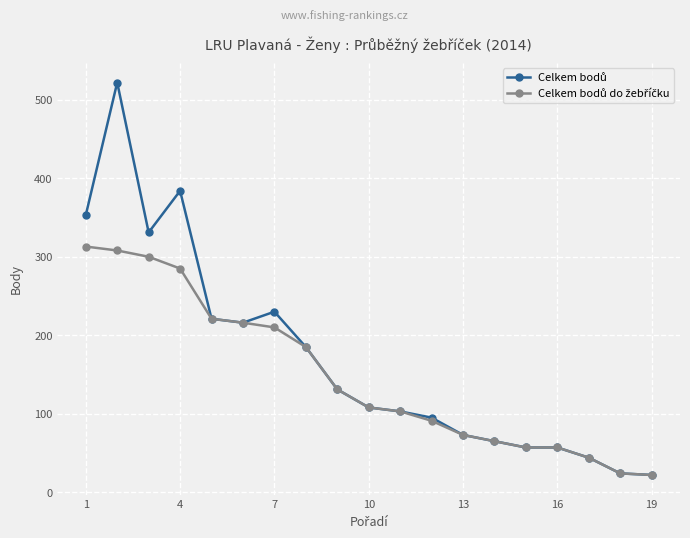

What is the minimum value shown in the chart?

22